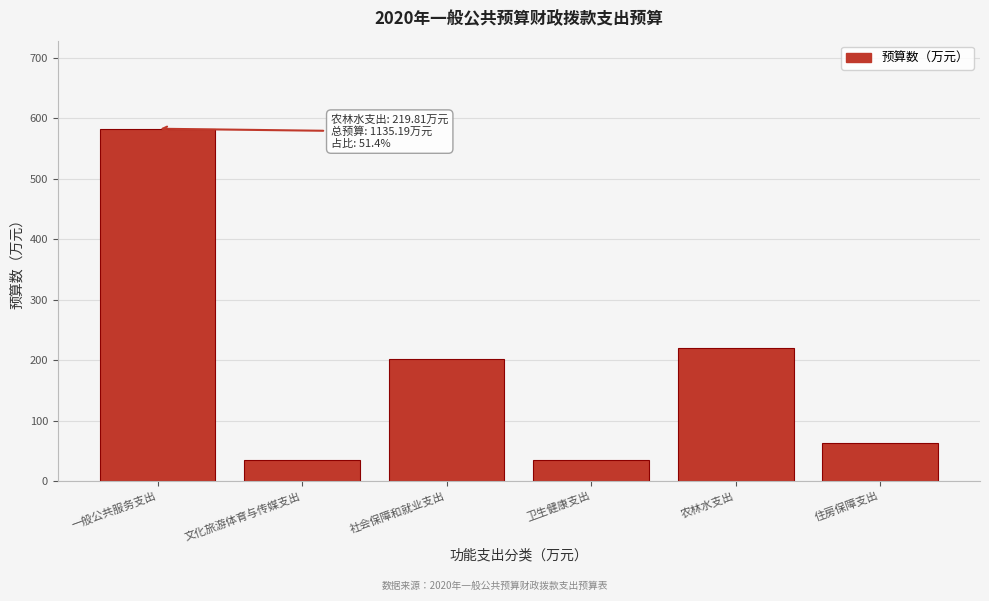

The chart shows a value of 219.8 at 农林水支出. True or false?

True